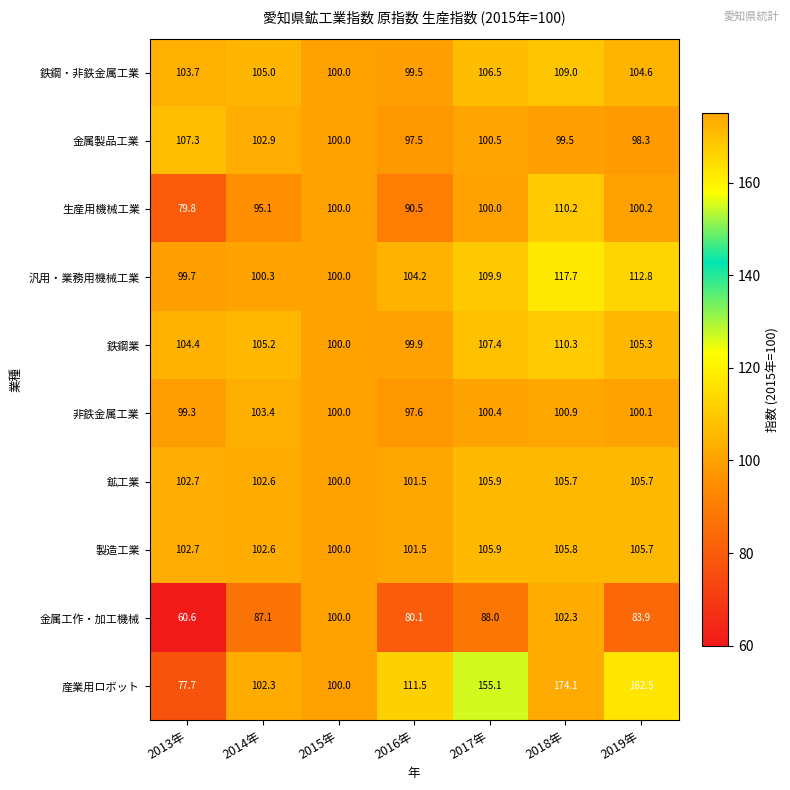

The 金属工作・加工機械 series shows 80.1 at 2016年. True or false?

True